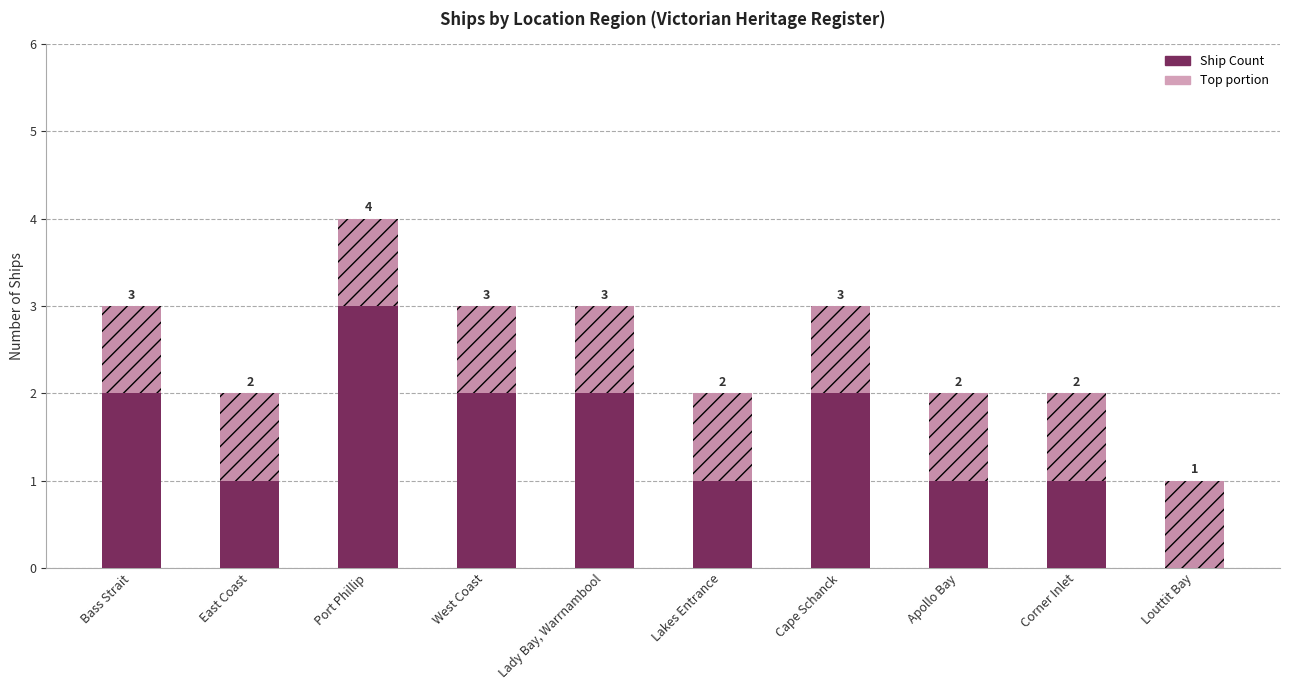

Which category has the lowest value across all series?

Louttit Bay